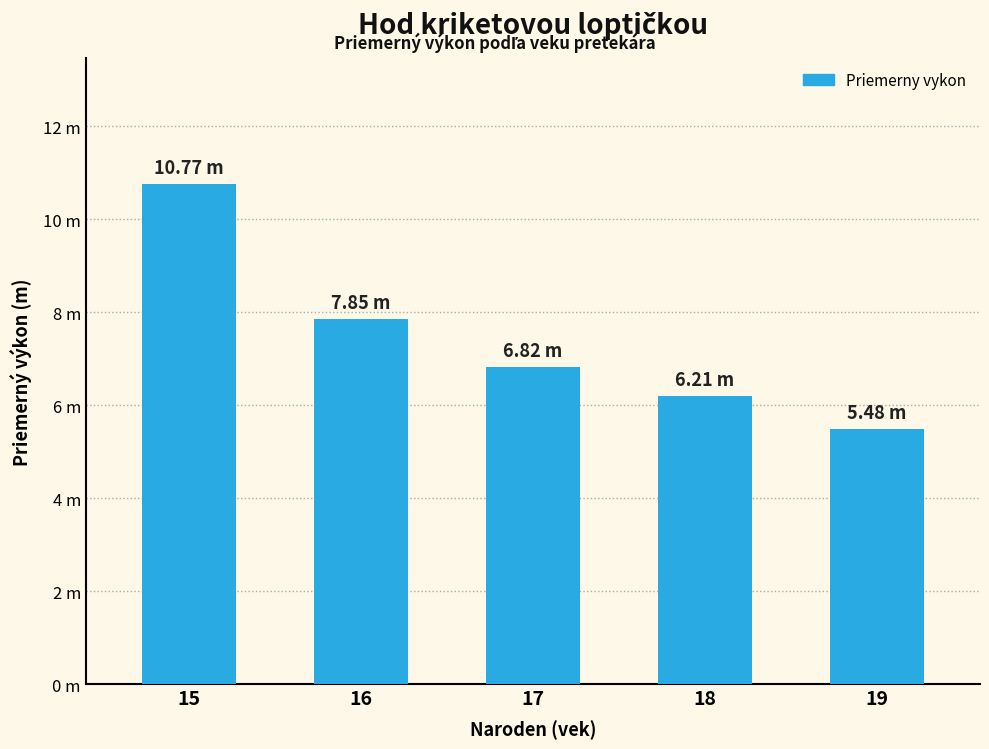

What is the value of the 3rd bar from the left?

6.8